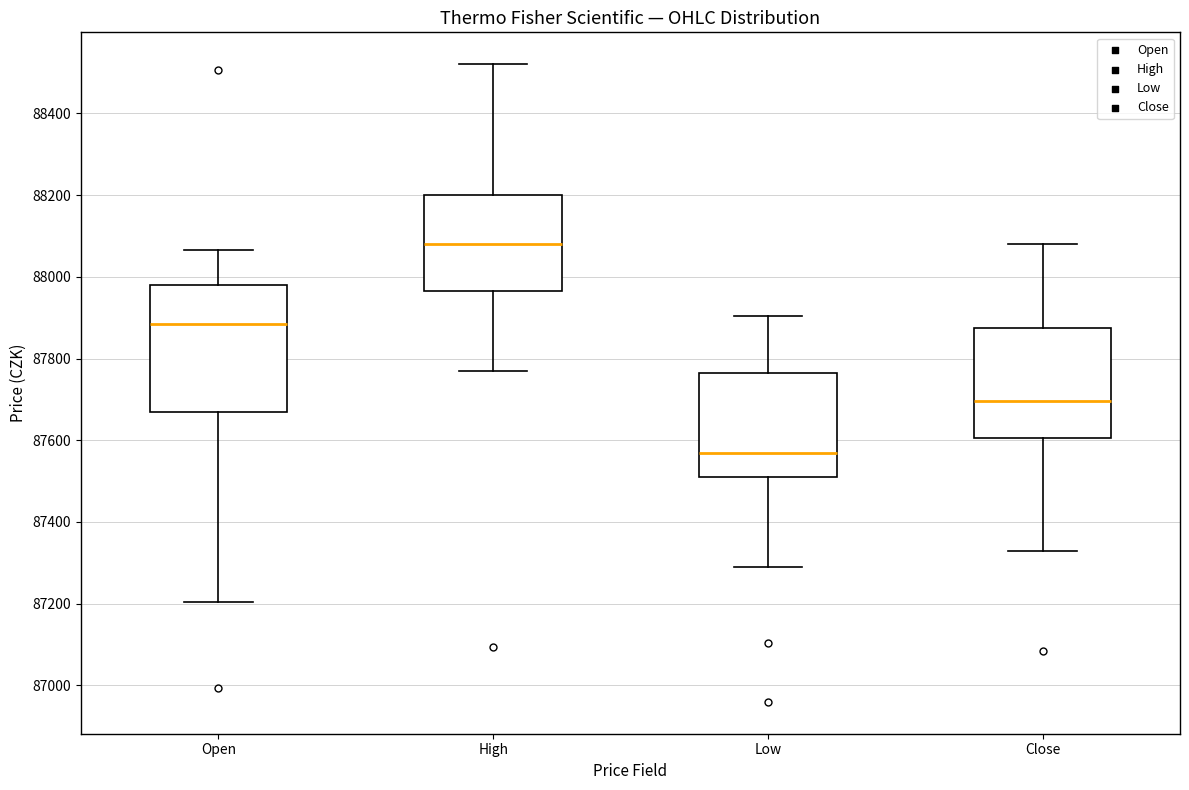

Which box is the tallest, from its lower edge to its upper edge?

Open